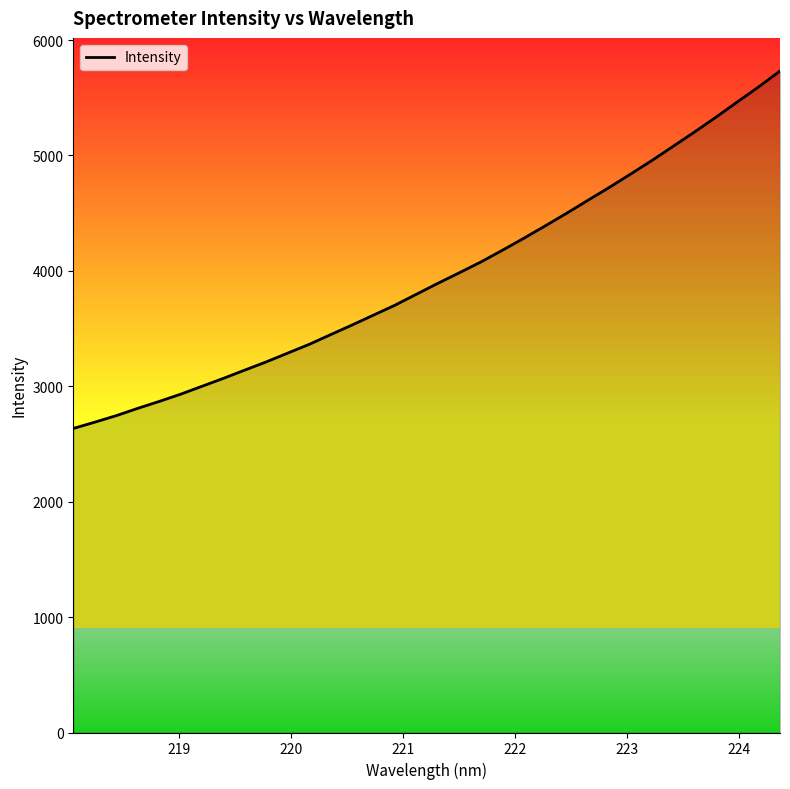

What is the difference between the maximum and minimum values?

3097.6